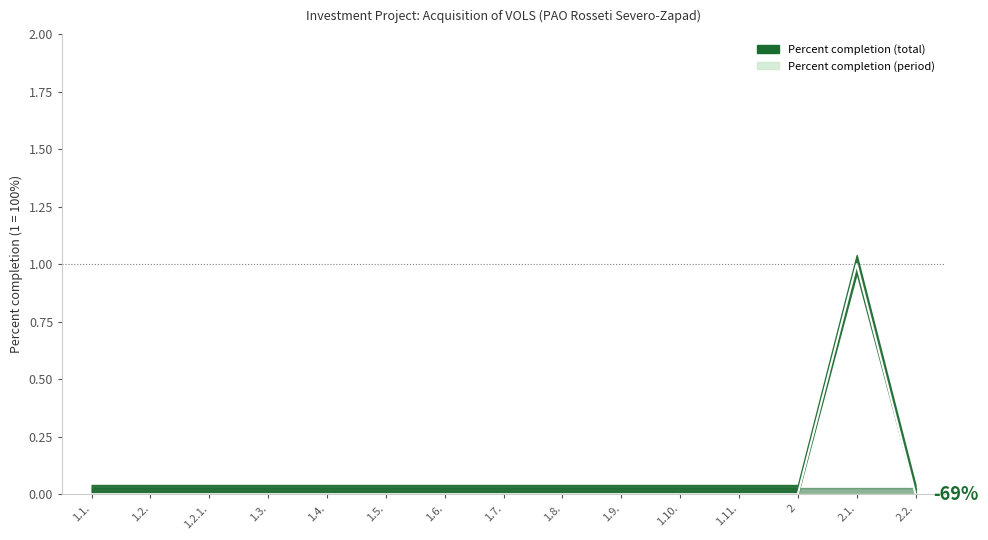

Which label corresponds to the smallest value in the chart?

1.1.